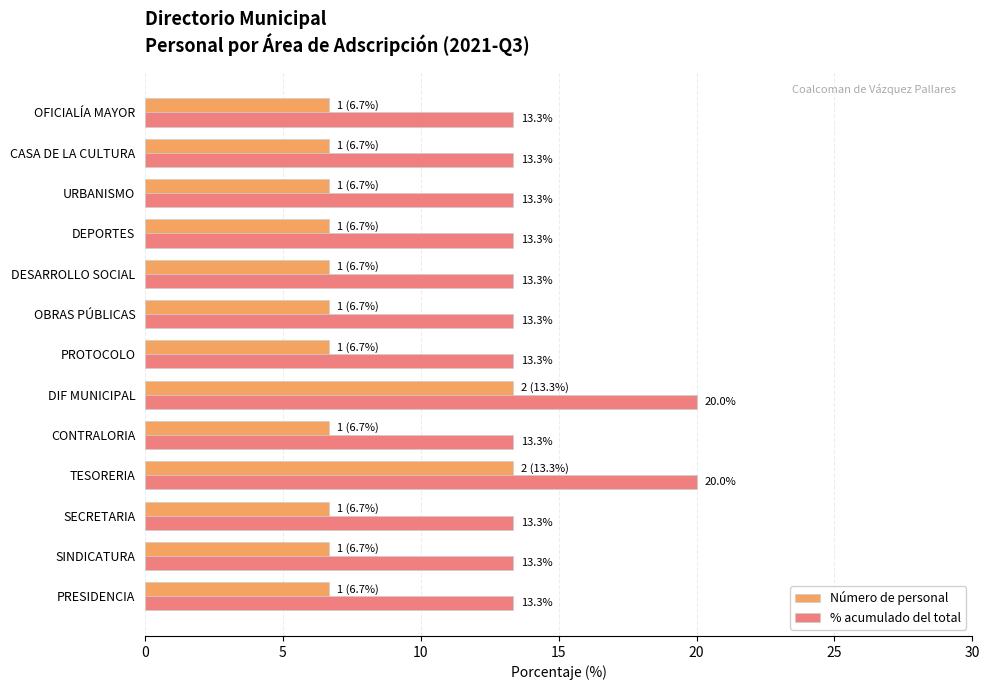

Rank the series by their average value, from highest to lowest.

% acumulado del total, Número de personal